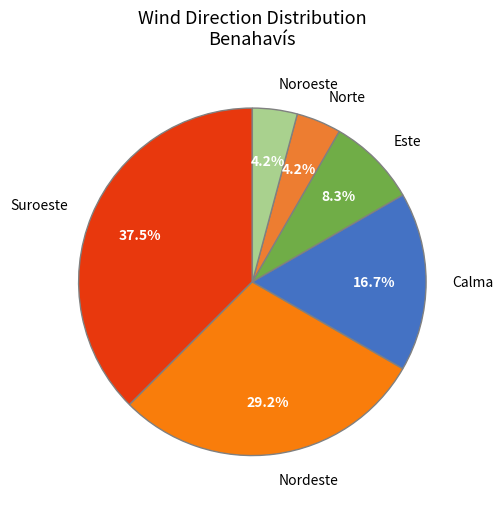

Is the sum of Nordeste and Este greater than half?

No